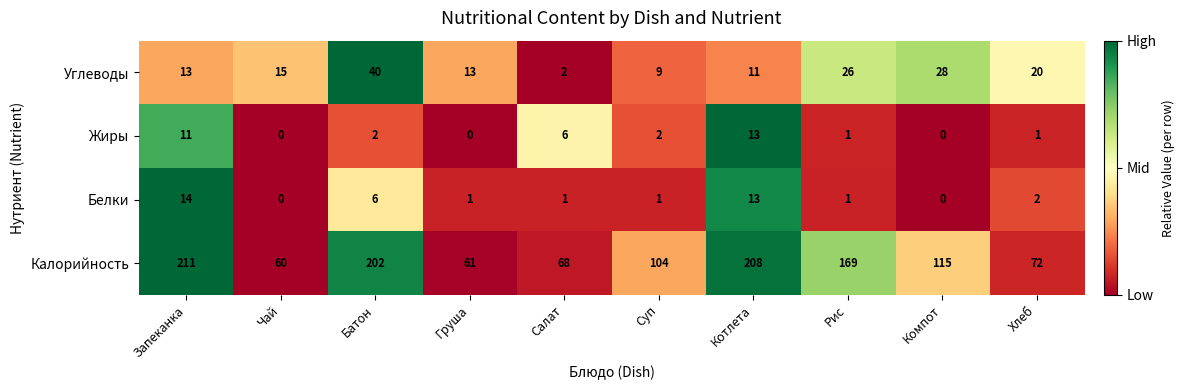

List the series in order of their peak value, highest first.

Калорийность, Углеводы, Белки, Жиры